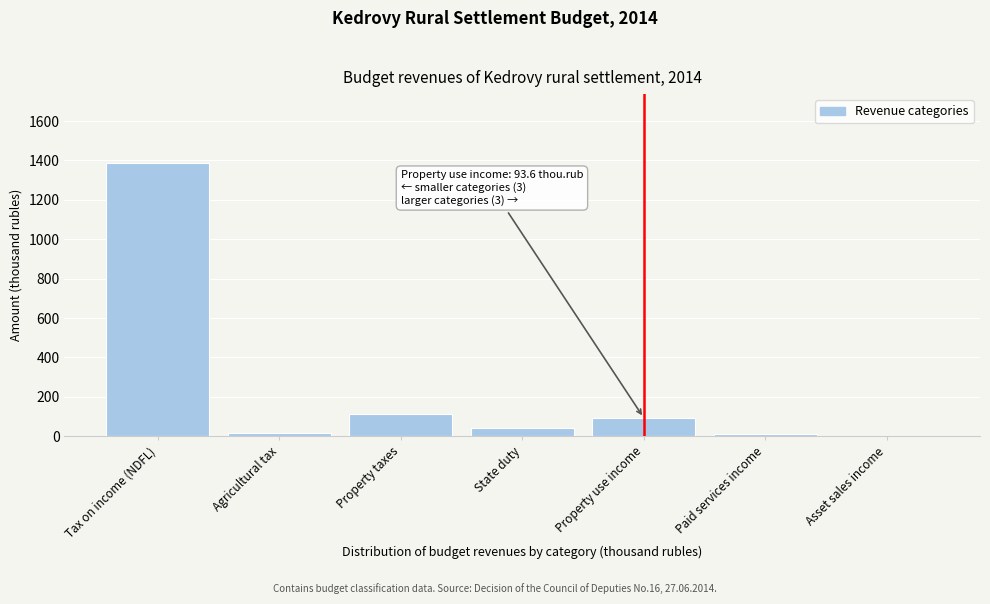

The chart shows a value of 42.0 at State duty. True or false?

True